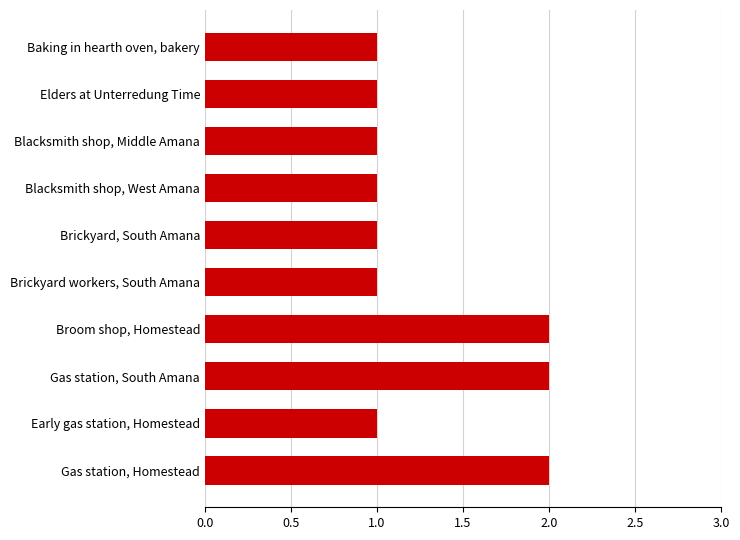

How many categories are shown in the chart?

10